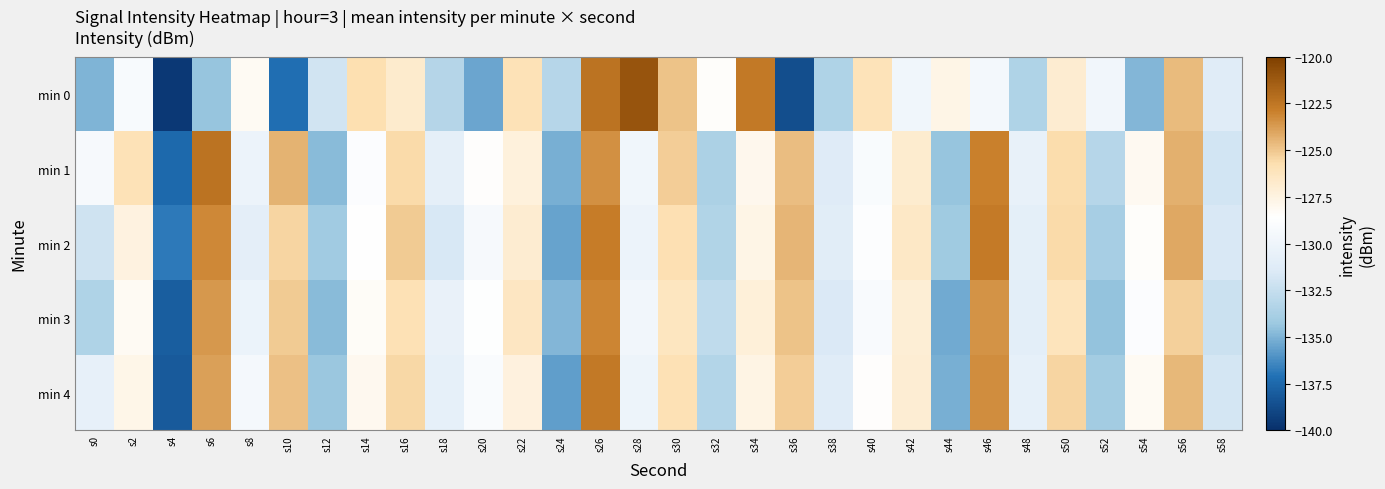

At s28, list the series in order from largest to smallest.

min 0, min 3, min 1, min 4, min 2